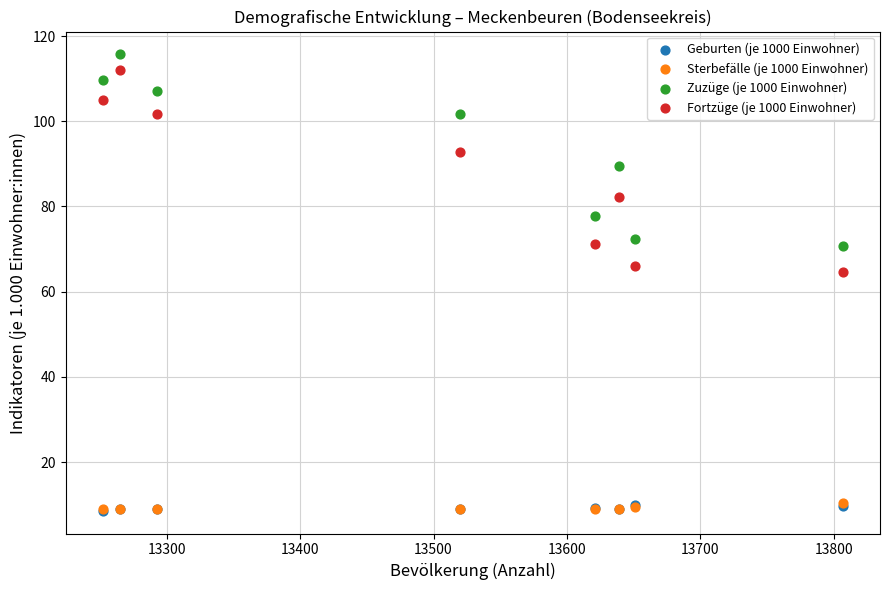

What are all the series names shown in the legend?

Geburten (je 1000 Einwohner), Sterbefälle (je 1000 Einwohner), Zuzüge (je 1000 Einwohner), Fortzüge (je 1000 Einwohner)